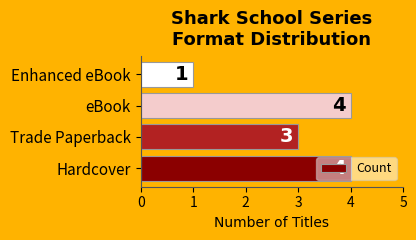

Which has a higher value, Hardcover or Trade Paperback?

Hardcover